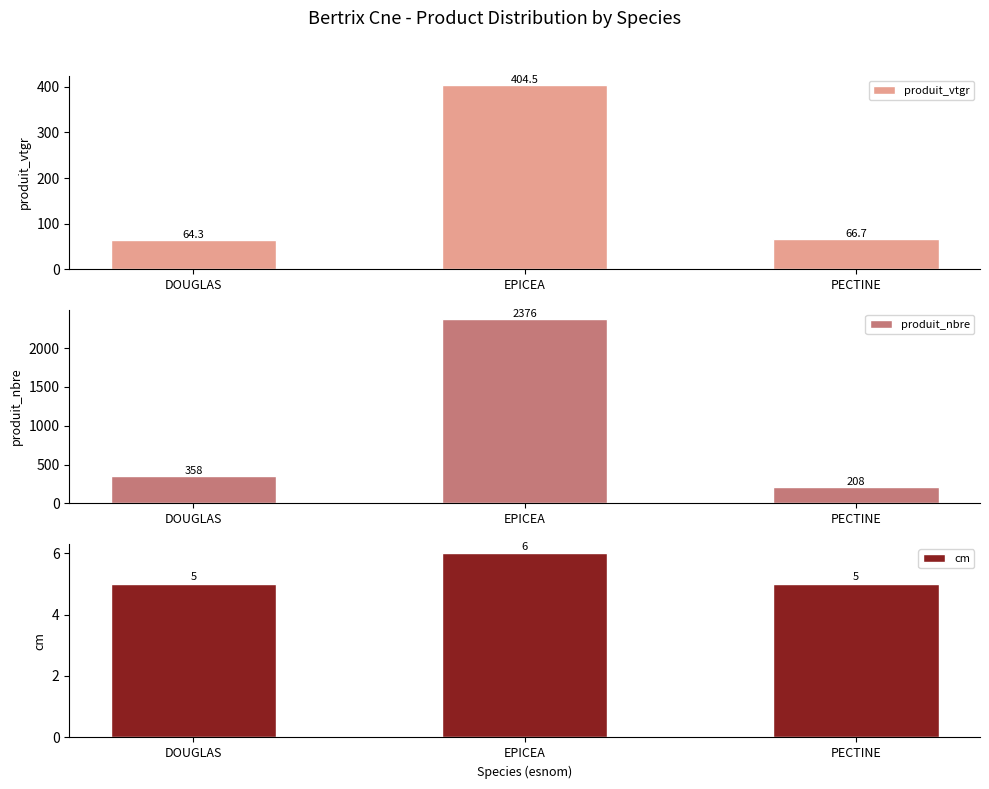

What is the label of the 1st bar from the left?

DOUGLAS